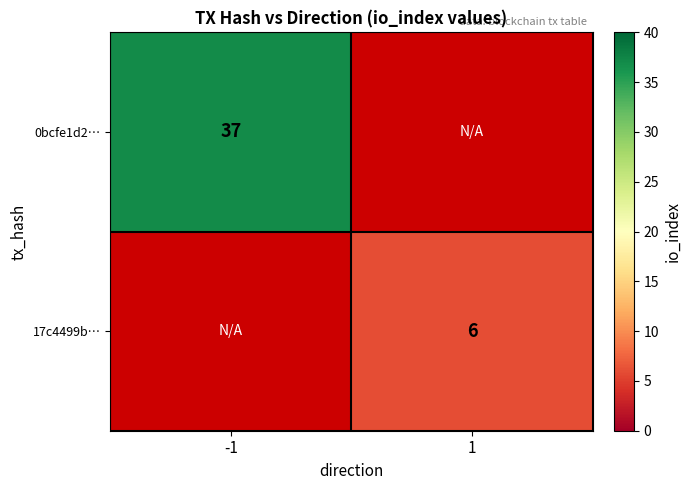

True or false: 17c4499b… has a value of 6 at 1.

True